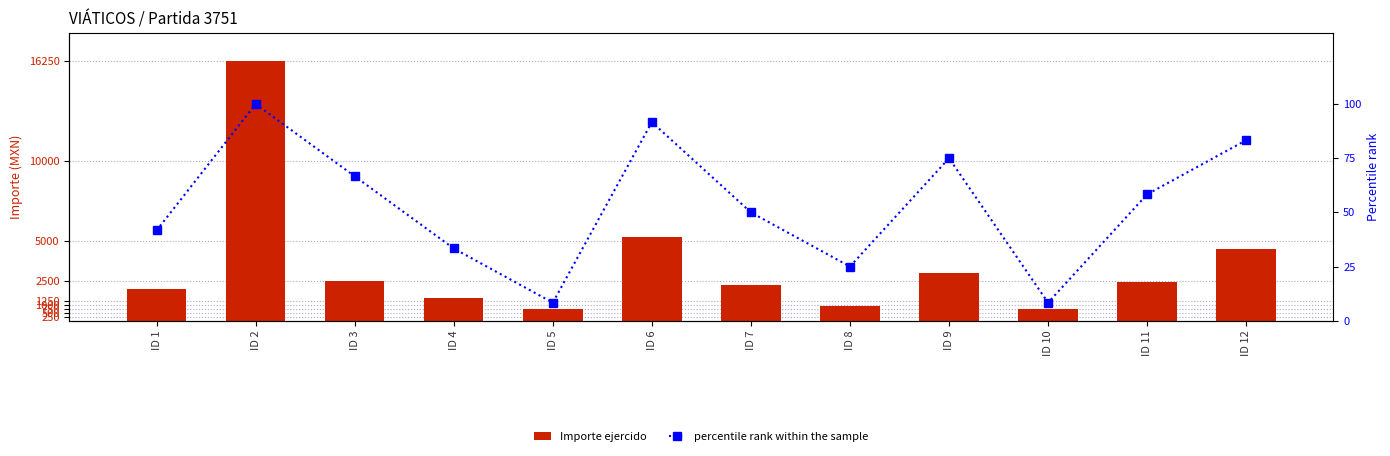

Reading right to left, extract all data points from this chart.

Importe ejercido: 4506.1	2404.3	700.0	3000.0	904.7	2200.0	5220.0	700.0	1400.0	2500.0	16250.0	1968.9
percentile rank within the sample: 83.3	58.3	8.3	75.0	25.0	50.0	91.7	8.3	33.3	66.7	100.0	41.7